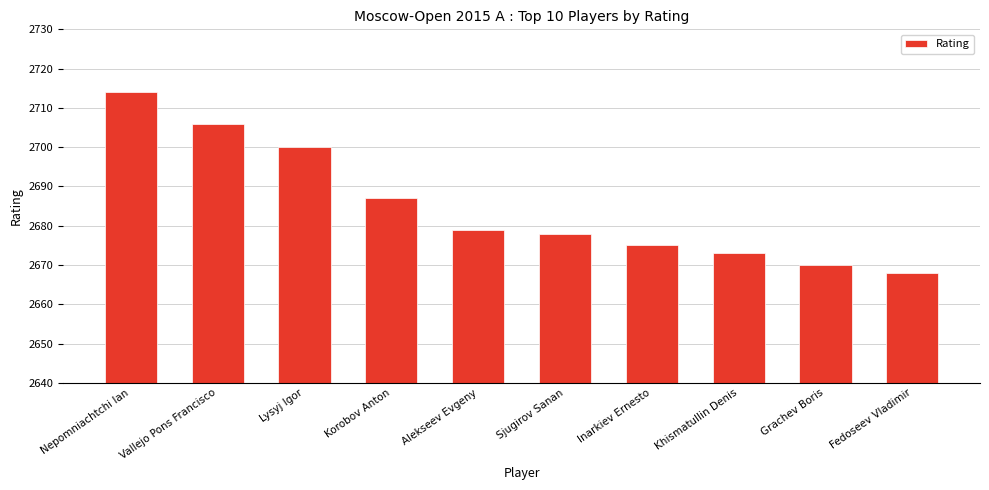

Where is the data nearest to the value 2691?

Korobov Anton